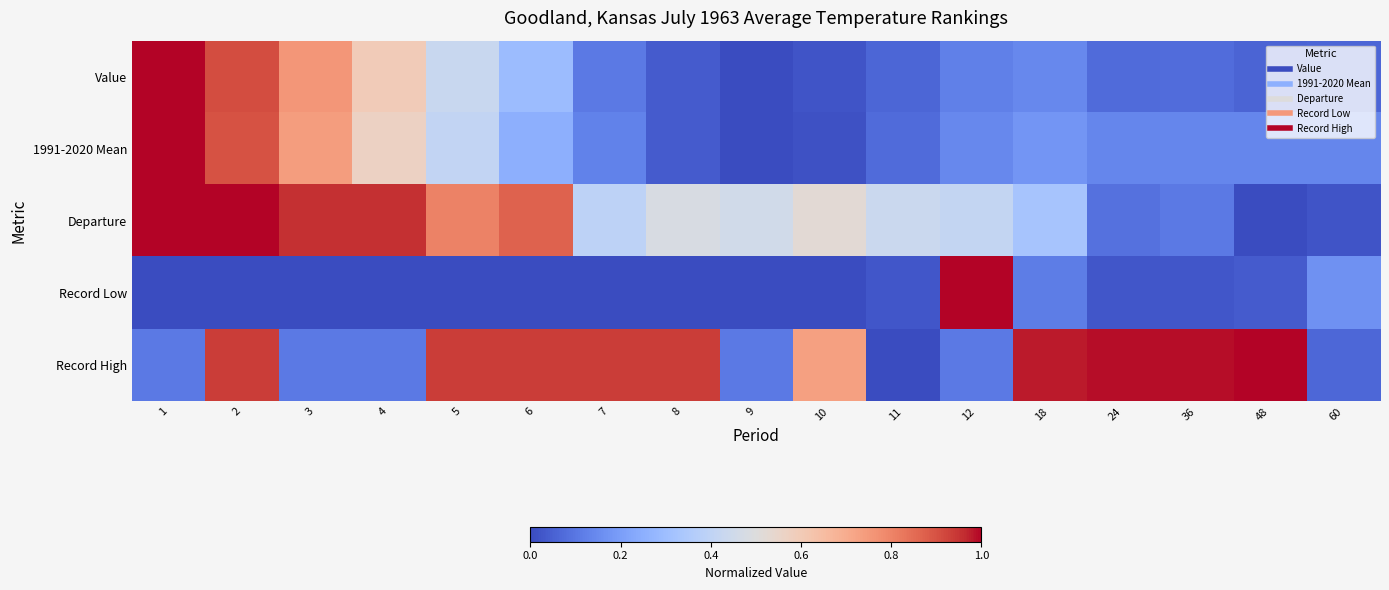

Reading right to left, list all the values displayed in this chart.

Value: 60=0.1	48=0.1	36=0.1	24=0.1	18=0.1	12=0.1	11=0.1	10=0.0	9=0.0	8=0.0	7=0.1	6=0.3	5=0.4	4=0.6	3=0.8	2=0.9	1=1.0
1991-2020 Mean: 60=0.1	48=0.1	36=0.1	24=0.1	18=0.2	12=0.1	11=0.1	10=0.0	9=0.0	8=0.0	7=0.1	6=0.3	5=0.4	4=0.6	3=0.7	2=0.9	1=1.0
Departure: 60=0.0	48=0.0	36=0.1	24=0.1	18=0.3	12=0.4	11=0.4	10=0.5	9=0.5	8=0.5	7=0.4	6=0.9	5=0.8	4=1.0	3=1.0	2=1.0	1=1.0
Record Low: 60=0.2	48=0.0	36=0.0	24=0.0	18=0.1	12=1.0	11=0.0	10=0.0	9=0.0	8=0.0	7=0.0	6=0.0	5=0.0	4=0.0	3=0.0	2=0.0	1=0.0
Record High: 60=0.1	48=1.0	36=1.0	24=1.0	18=1.0	12=0.1	11=0.0	10=0.7	9=0.1	8=0.9	7=0.9	6=0.9	5=0.9	4=0.1	3=0.1	2=0.9	1=0.1